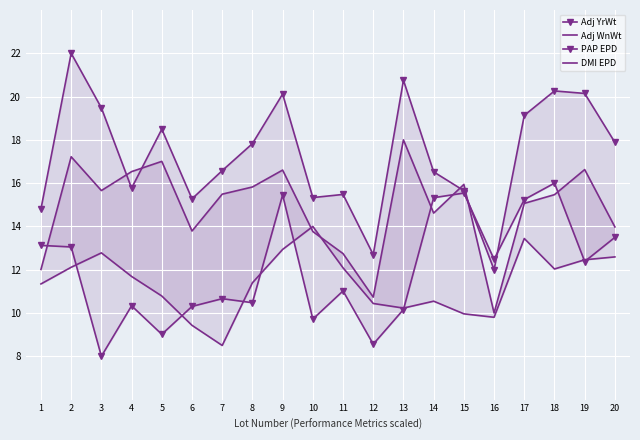

What is the greatest value displayed?

22.0